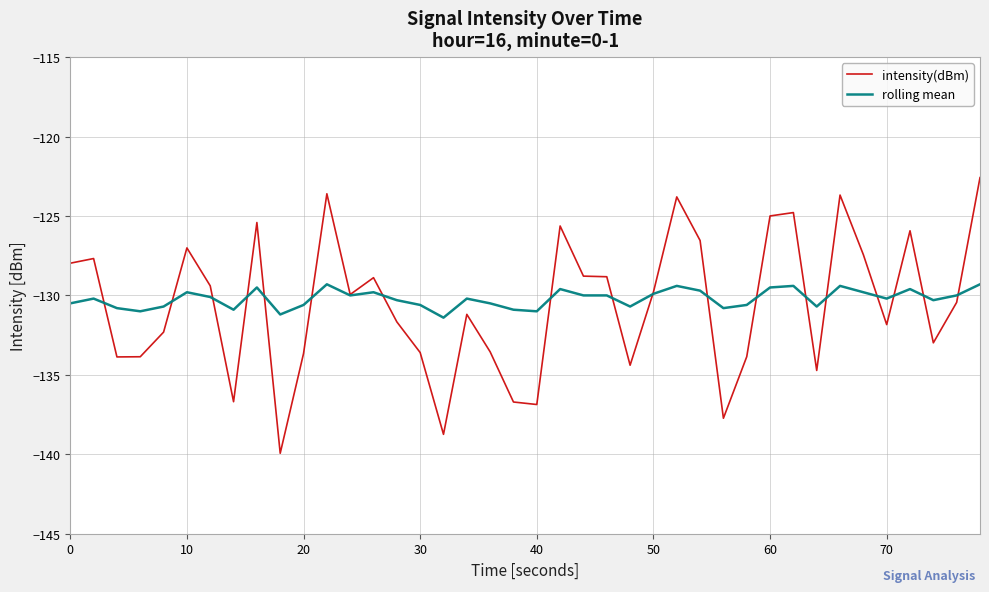

What is the minimum value shown in the chart?

-139.9